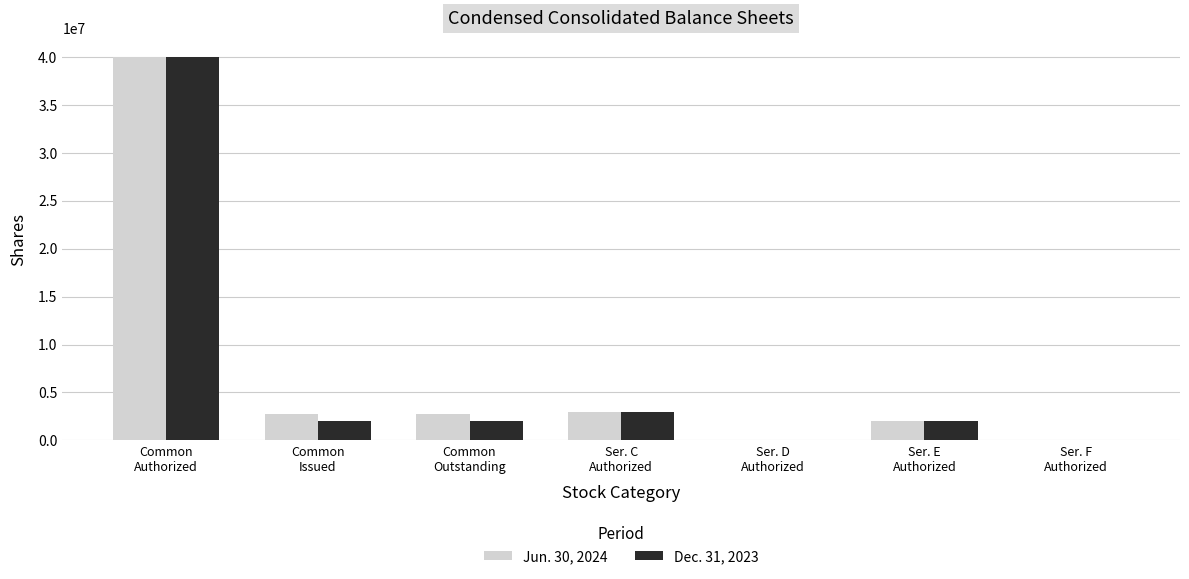

What is the greatest value displayed?

40000000